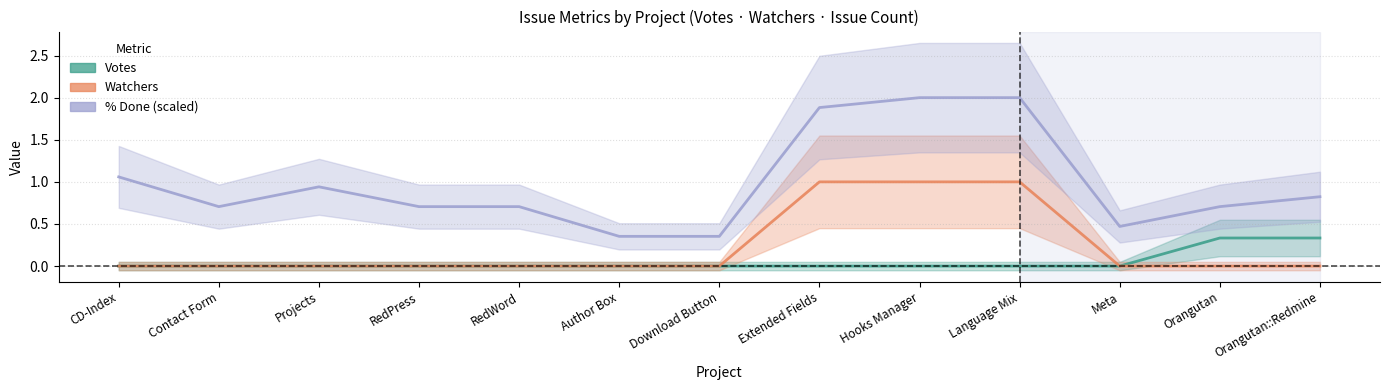

Rank the series by their average value, from lowest to highest.

Votes, Watchers, % Done (scaled)